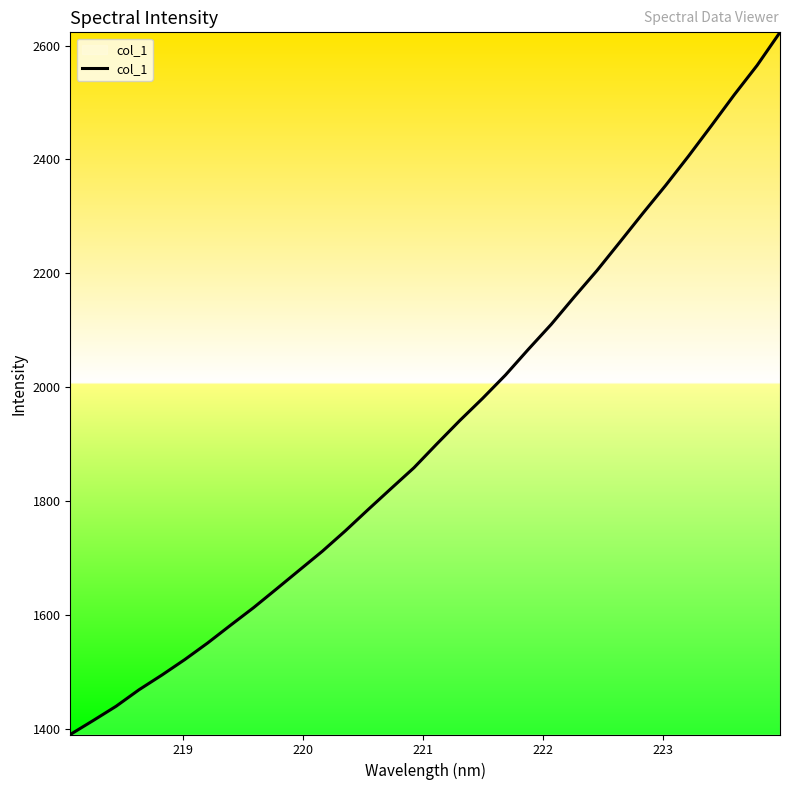

What is the difference between the maximum and minimum values?

1233.1